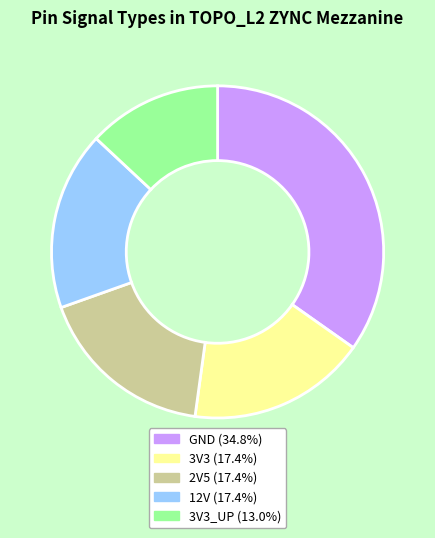

Is there any slice that represents more than half of the pie?

No